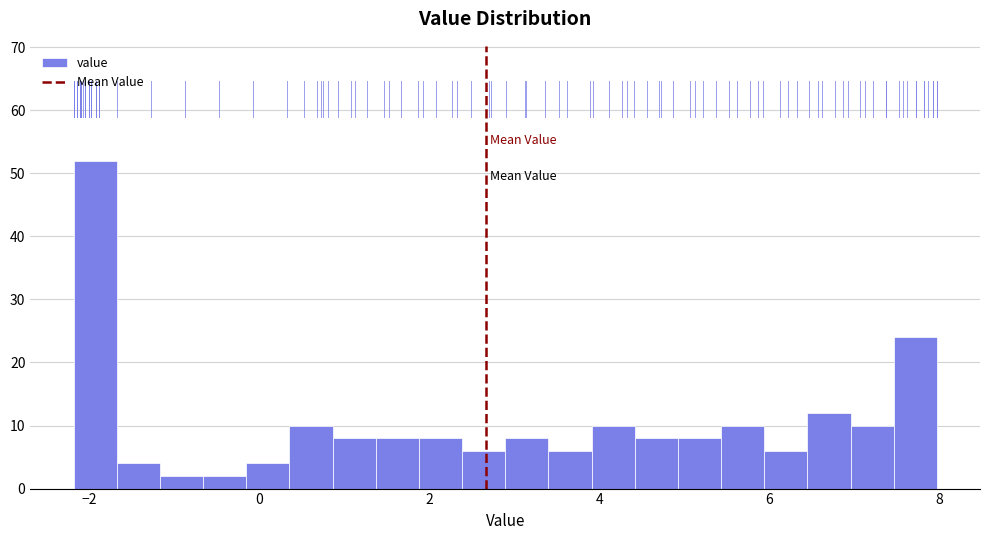

Read against the x-axis, roughly where is the centre of the tallest bar?

-2.0